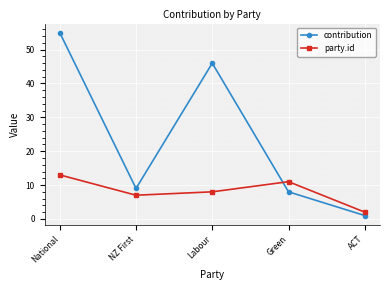

What position from the right is Labour?

3